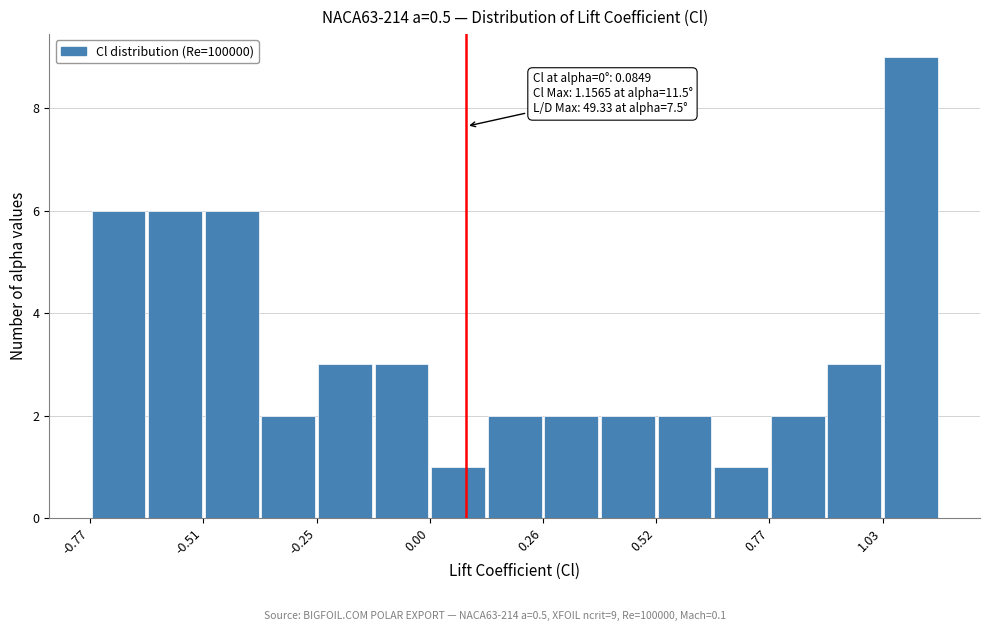

Around what value on the x-axis is the tallest bar? Give the approximate position of its centre, as read against the axis.

1.10